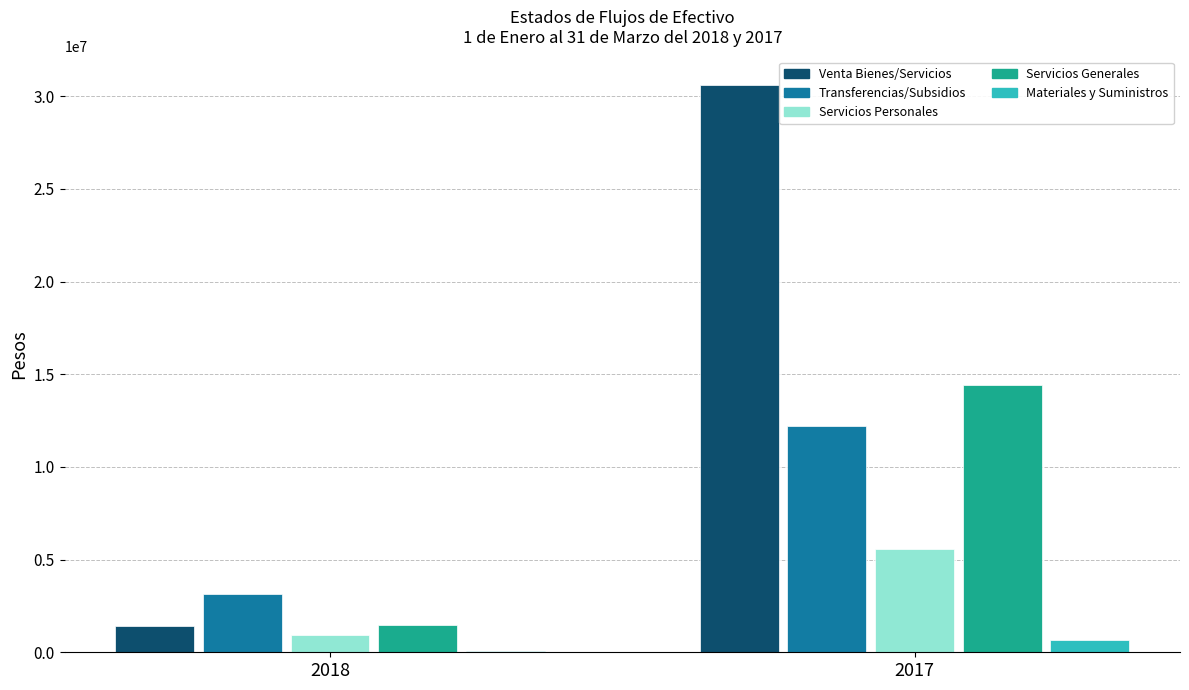

At which category is the sum across all series the highest?

2017